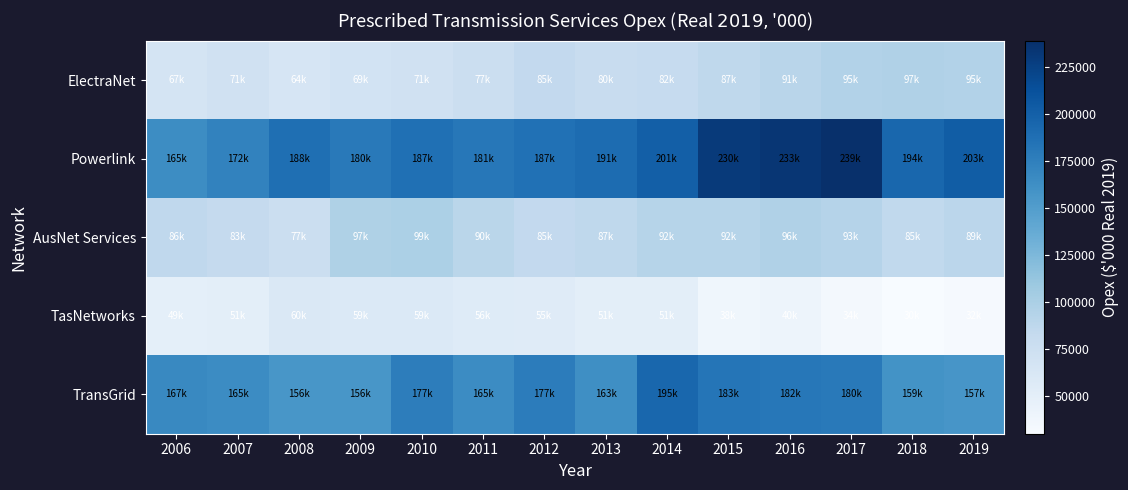

Which series has the widest spread of values?

Powerlink